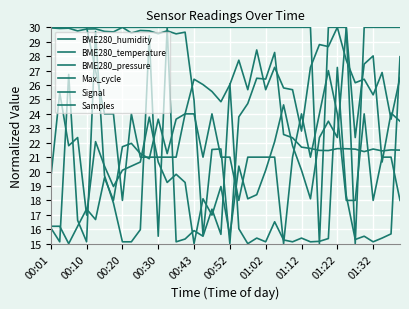

At which category does BME280_temperature reach its first local valley?

00:20